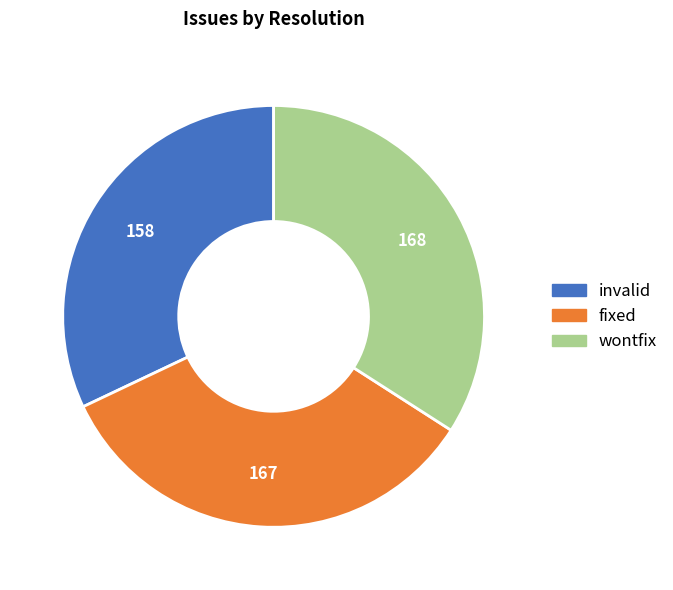

Which slice is the smallest?

invalid